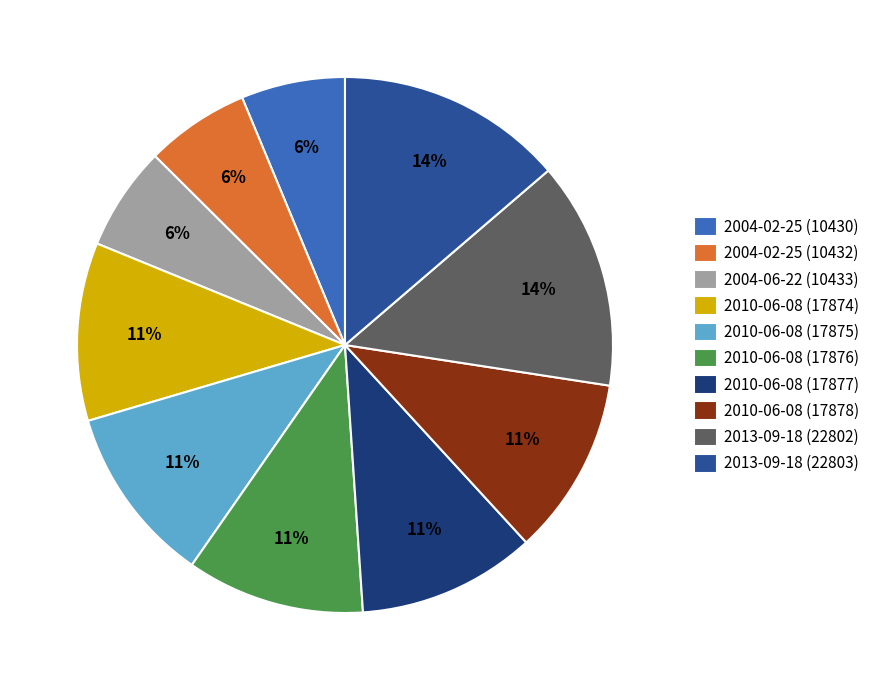

How many slices are in this pie chart?

10